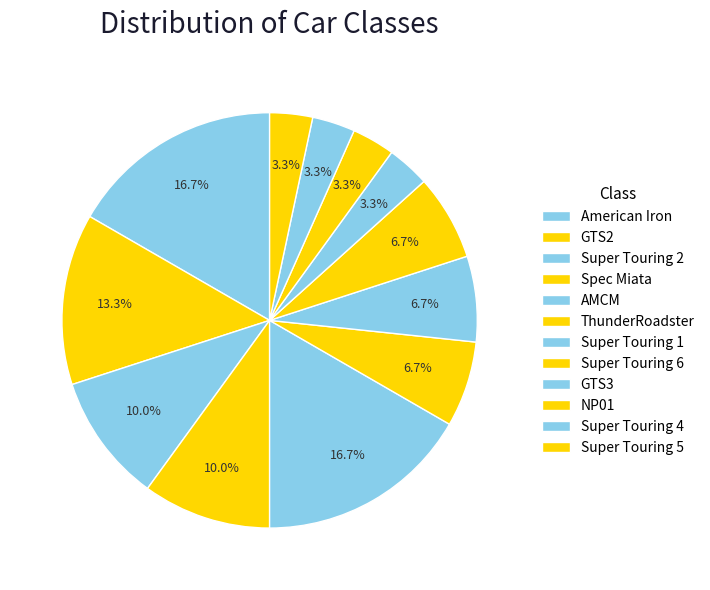

Is the sum of Super Touring 1 and AMCM greater than half?

No